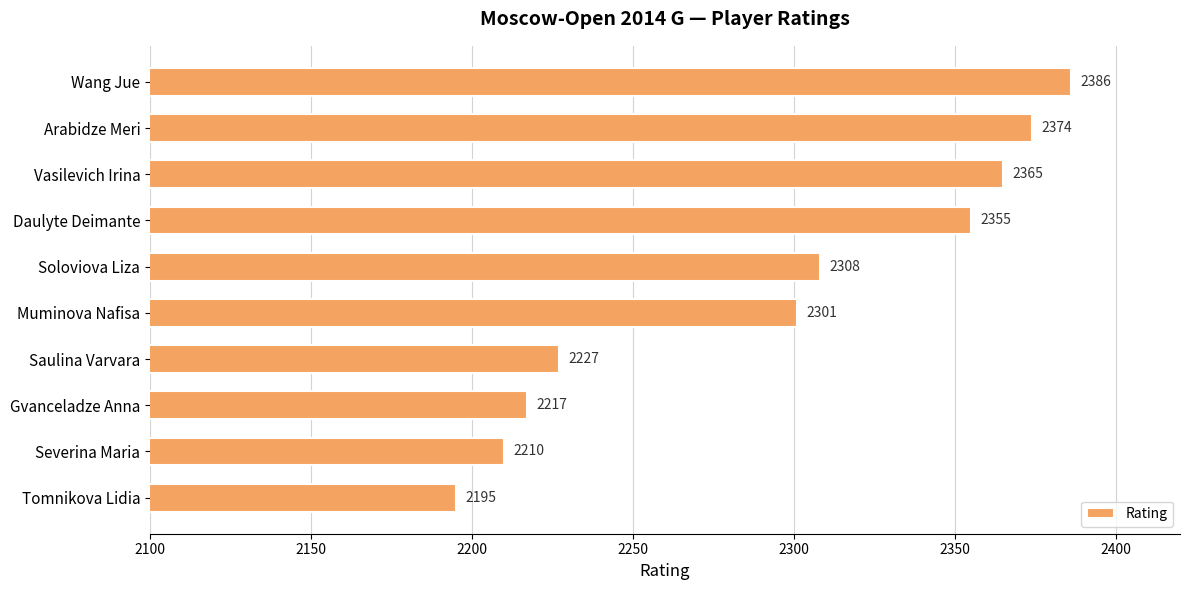

Between Vasilevich Irina and Muminova Nafisa, which is larger?

Vasilevich Irina